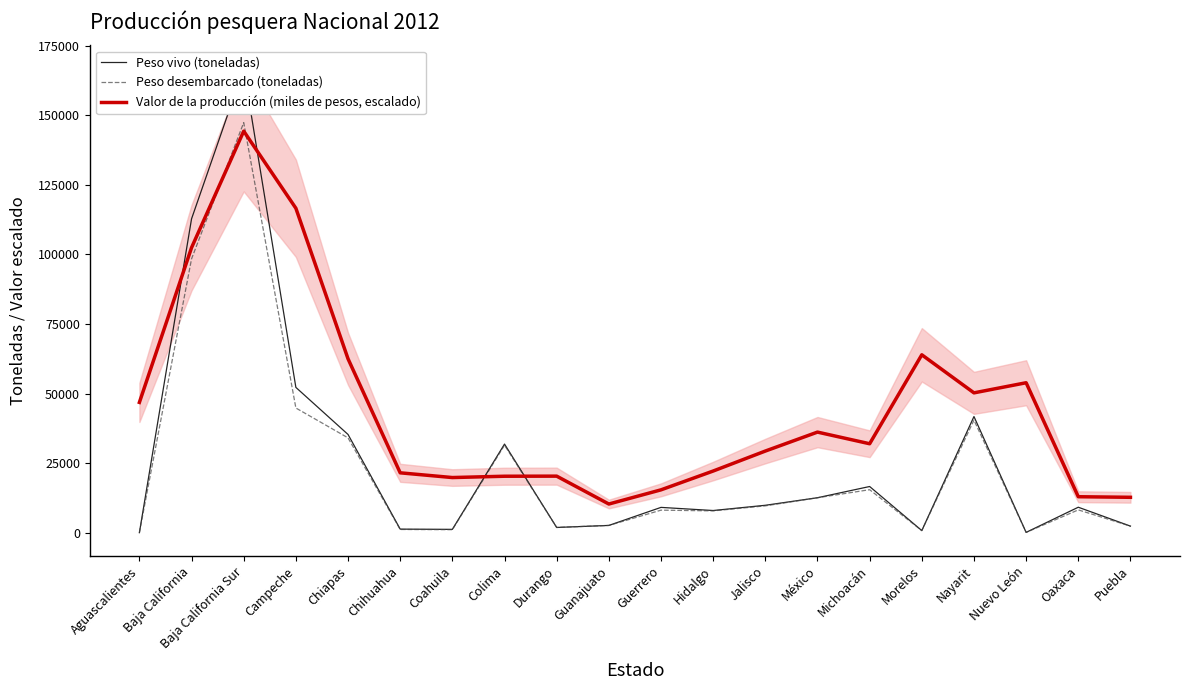

Between Puebla and Nayarit, which is larger?

Nayarit